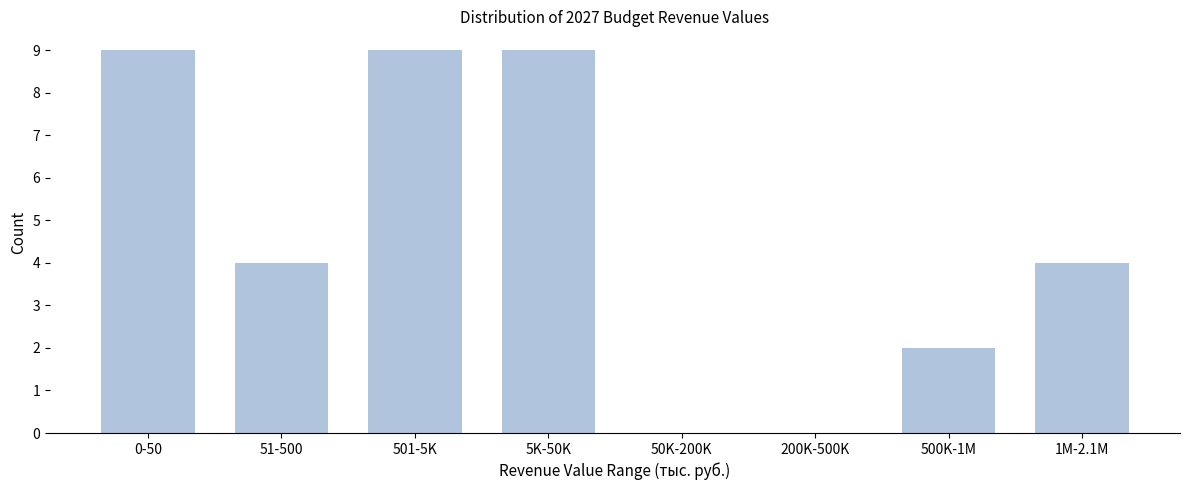

Reading left to right, what are all the values shown in this chart?

0-50=9	51-500=4	501-5K=9	5K-50K=9	50K-200K=0	200K-500K=0	500K-1M=2	1M-2.1M=4